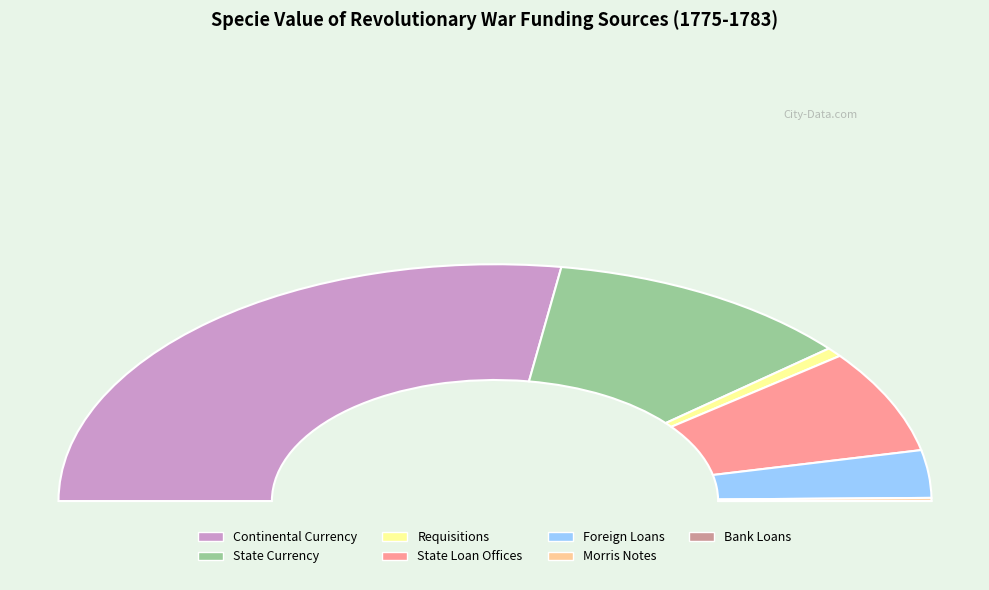

Is it true that Continental Currency is 55% of the pie?

True